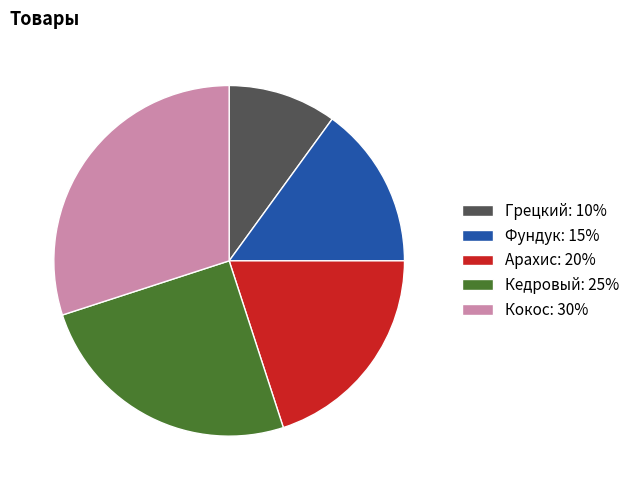

Between Арахис and Фундук, which is larger?

Арахис